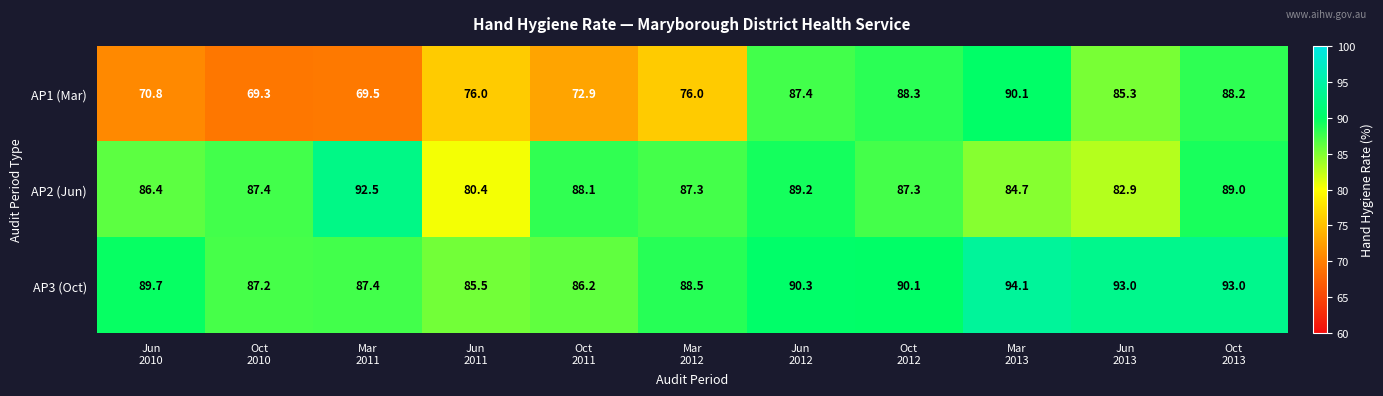

Rank the series by their average value, from lowest to highest.

AP1 (Mar), AP2 (Jun), AP3 (Oct)